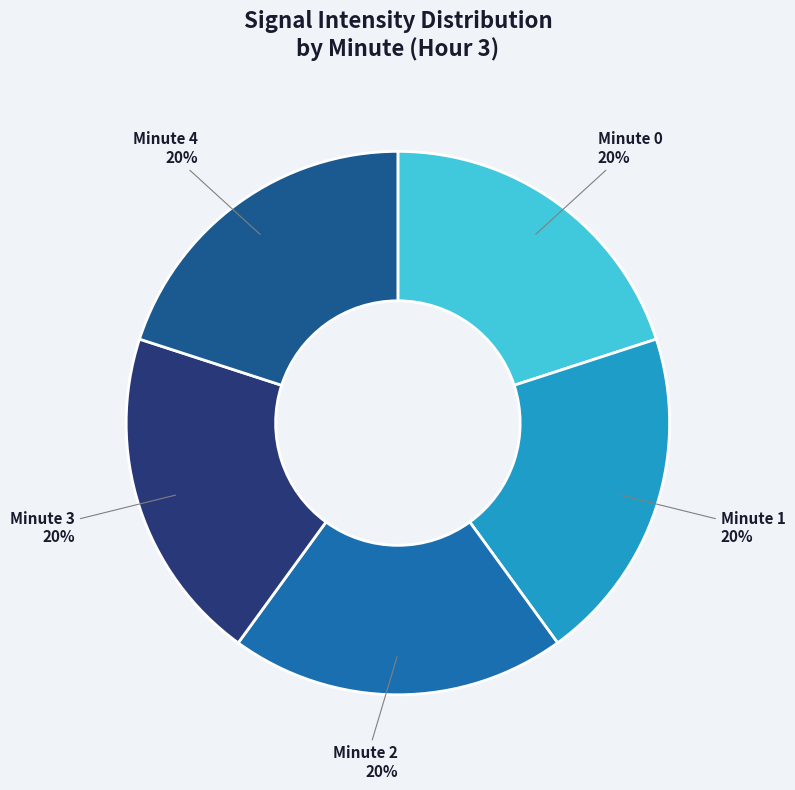

Is the sum of Minute 4 and Minute 2 greater than half?

No